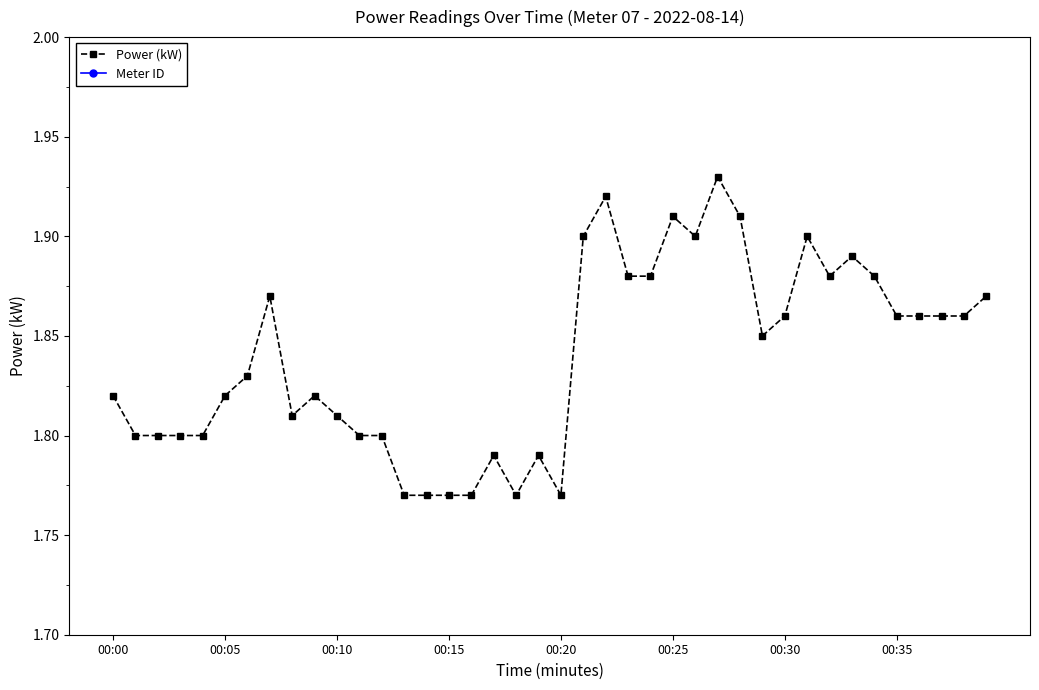

True or false: Meter ID has a value of 1.6 at 39.

False